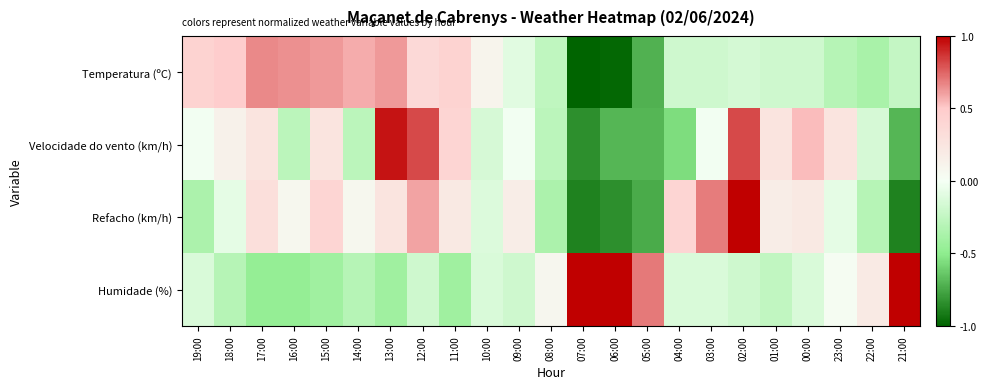

Between 19:00 and 12:00, which is larger?

19:00